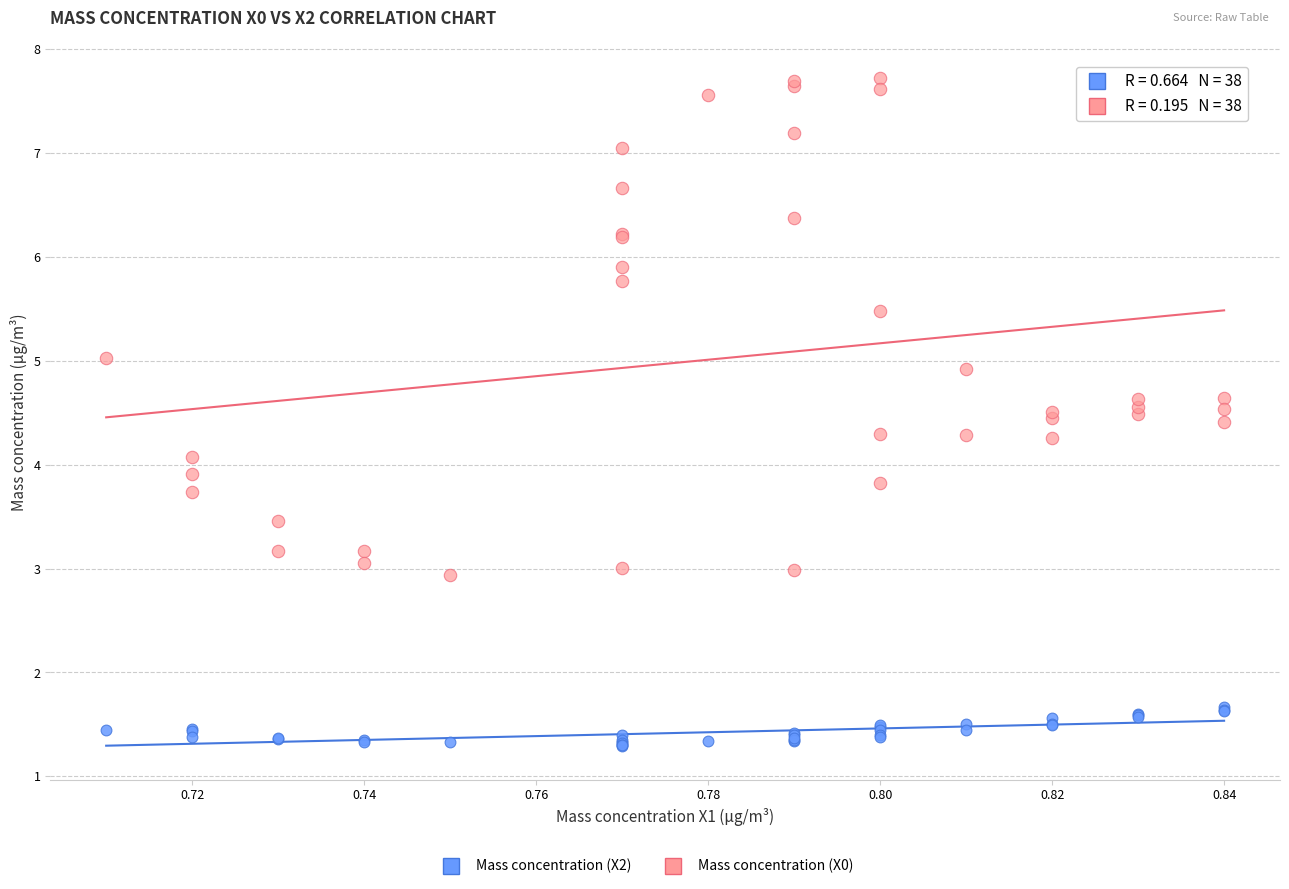

Which series contains the lowest Y value?

Mass concentration (X2)